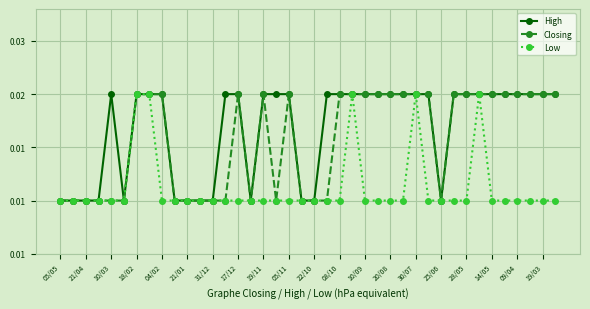

What are all the series names shown in the legend?

High, Closing, Low